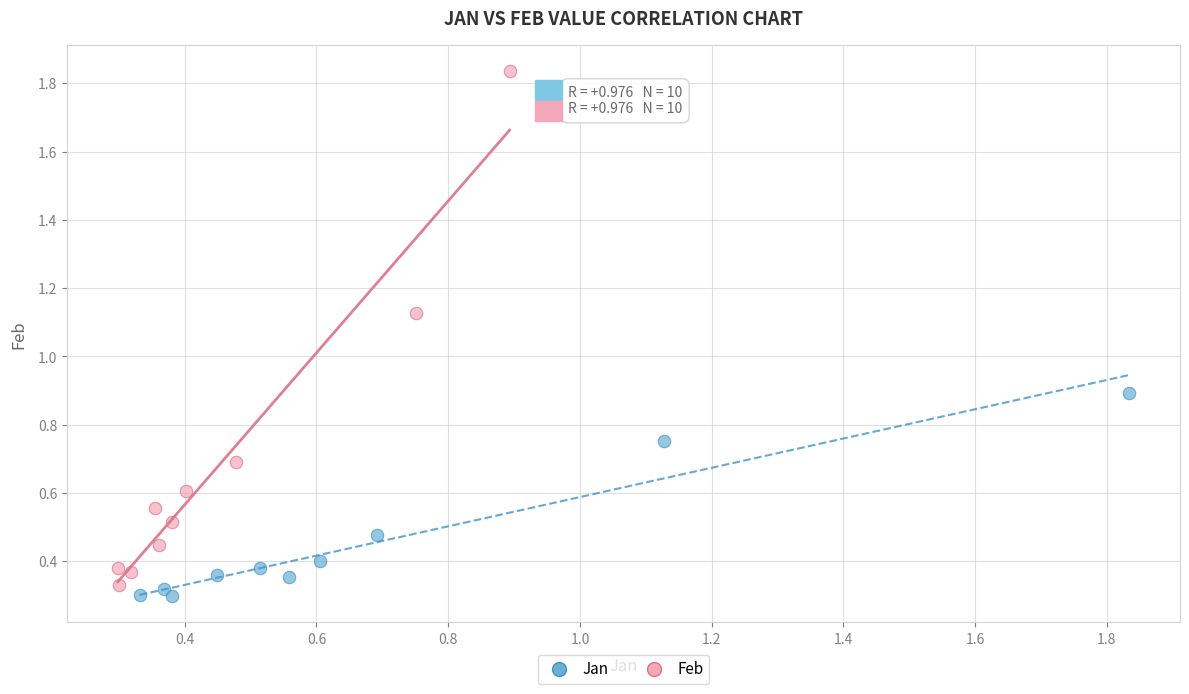

Which series reaches the maximum Y coordinate?

Feb